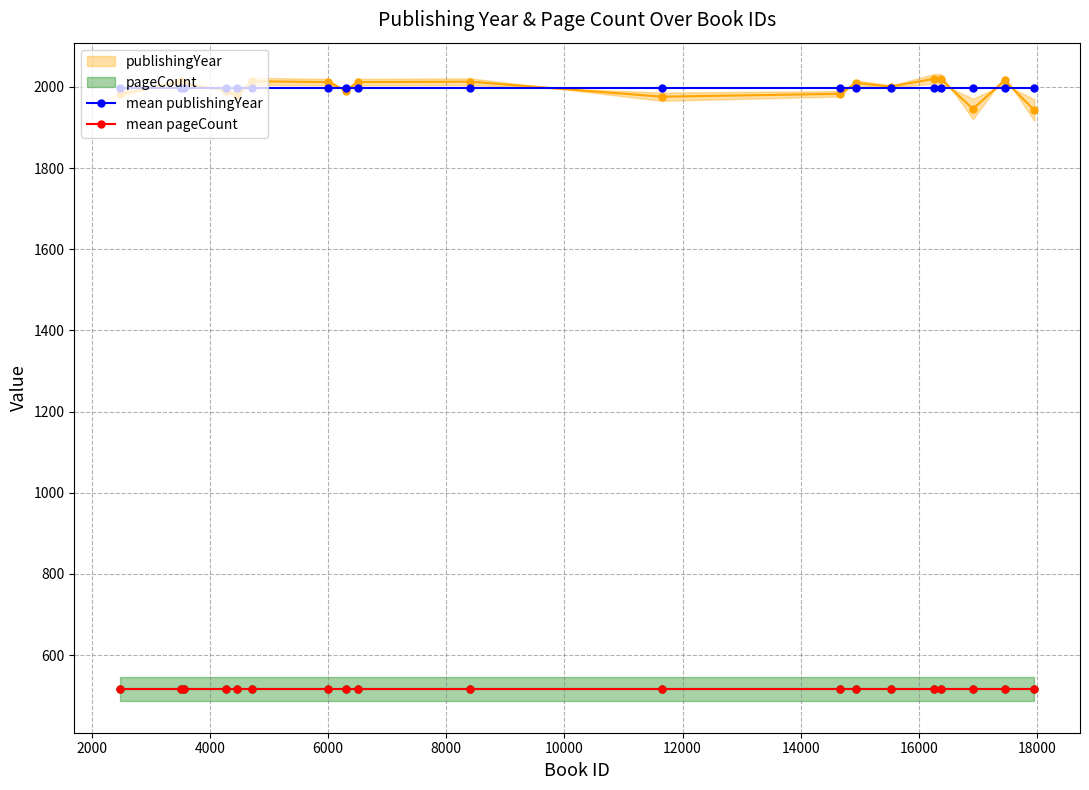

True or false: mean publishingYear and mean pageCount cross at least once.

False